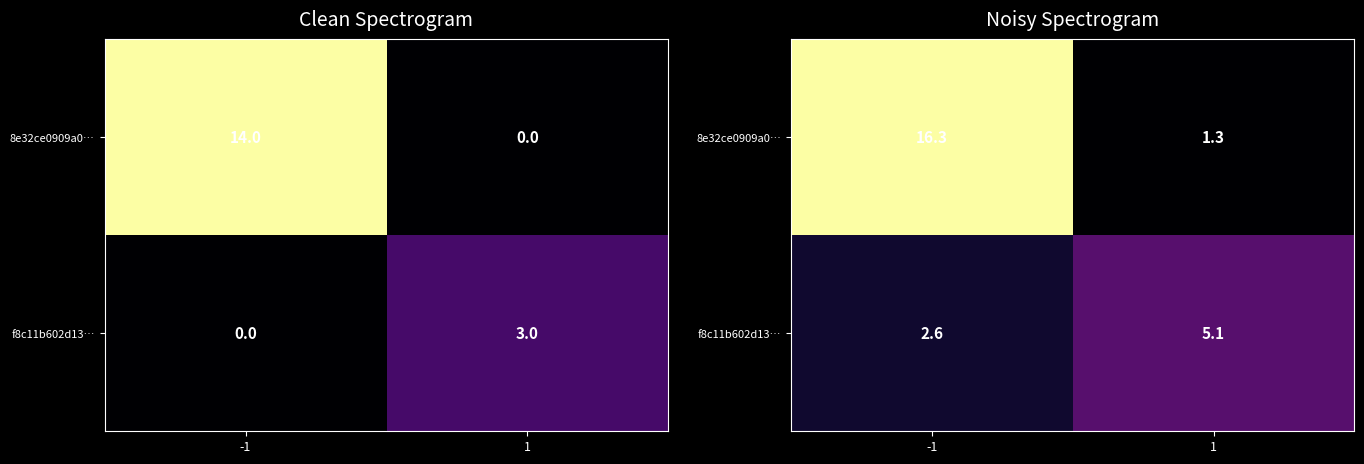

At which category is the sum across all series the highest?

-1